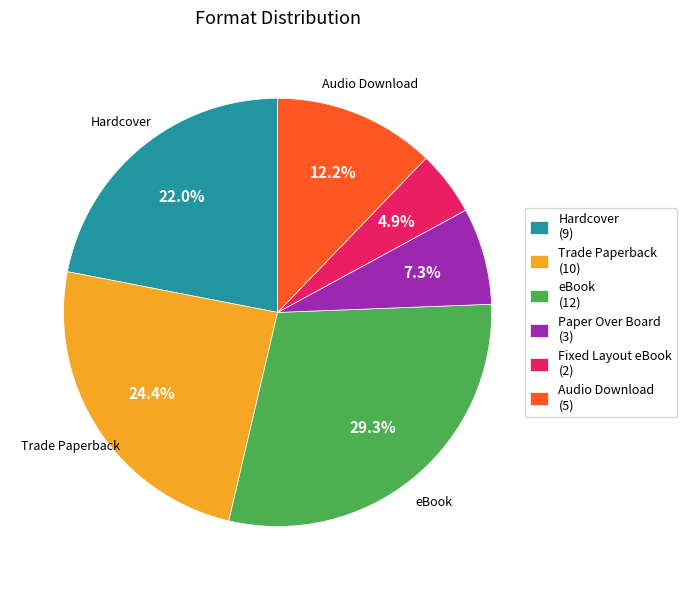

How many slices are in this pie chart?

6